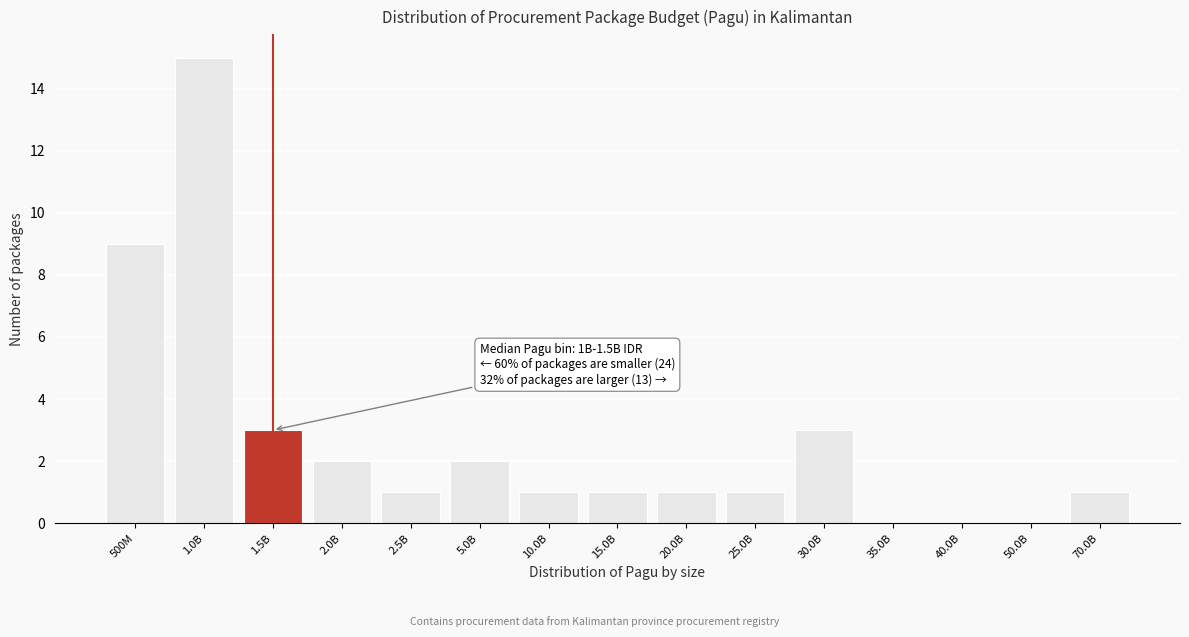

Reading left to right, list all the values displayed in this chart.

500M=9	1.0B=15	1.5B=3	2.0B=2	2.5B=1	5.0B=2	10.0B=1	15.0B=1	20.0B=1	25.0B=1	30.0B=3	35.0B=0	40.0B=0	50.0B=0	70.0B=1